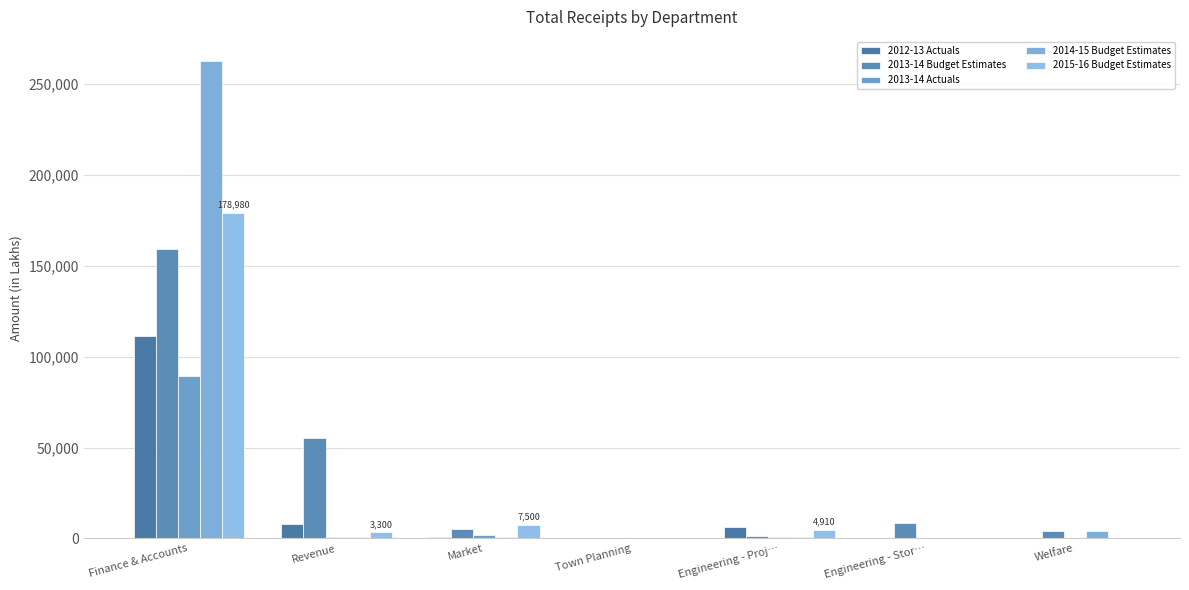

Count the number of categories in the chart.

7